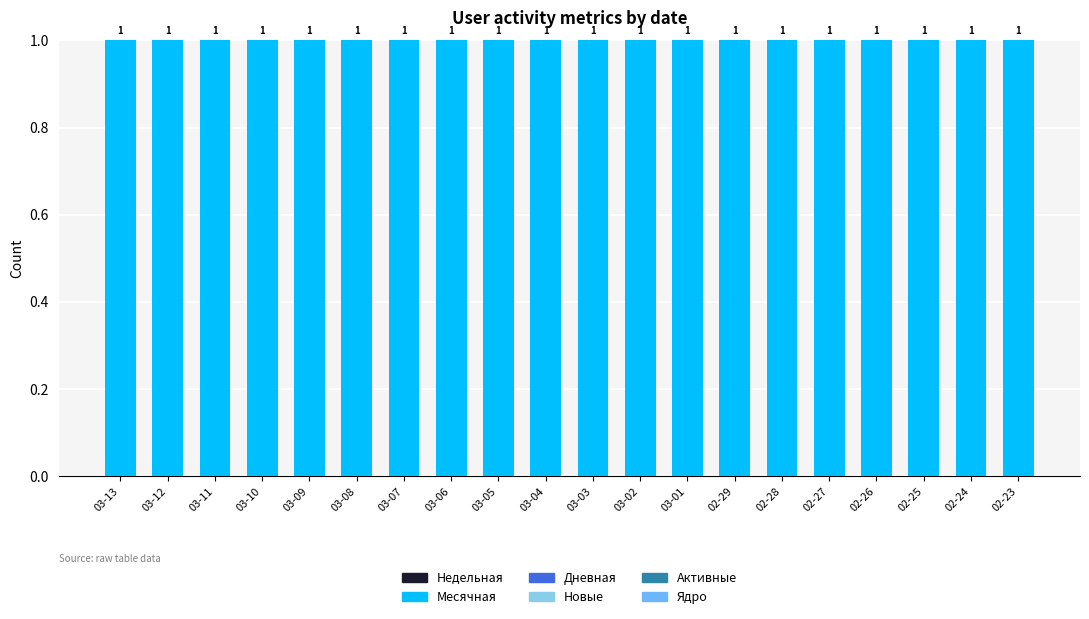

How many distinct data groups are displayed?

6